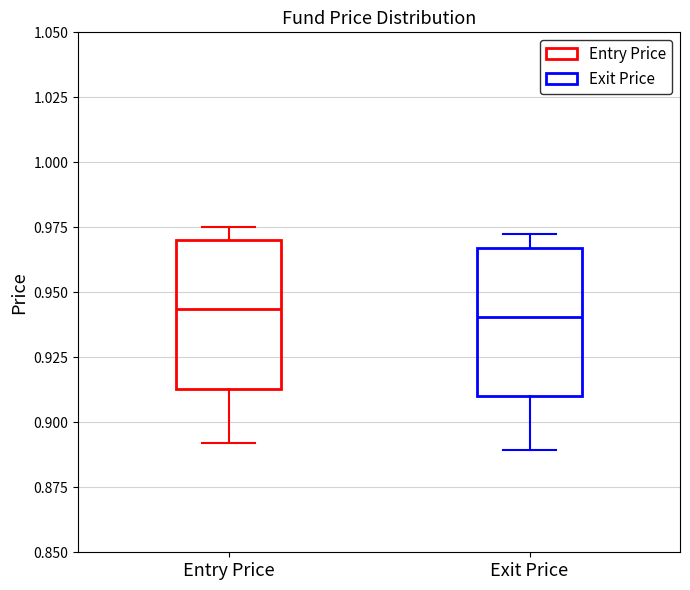

Where is the lower edge of the box for Entry Price on the y-axis? The values are not printed on the chart, so give them approximately, as read against the axis.

0.915